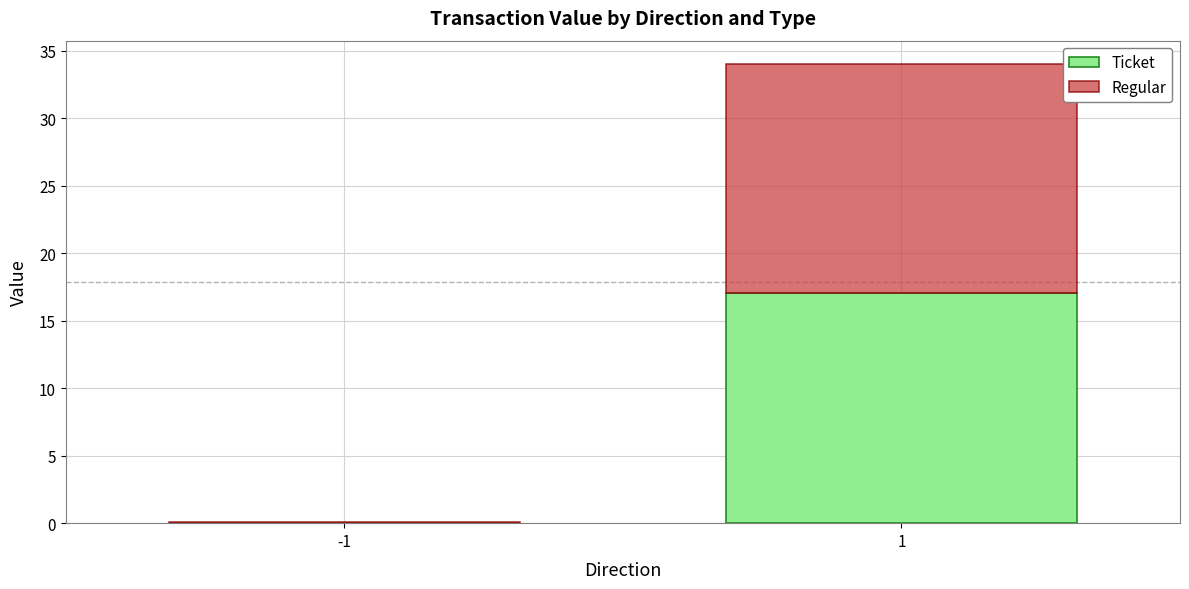

The Ticket series shows 8.5 at 1. True or false?

False